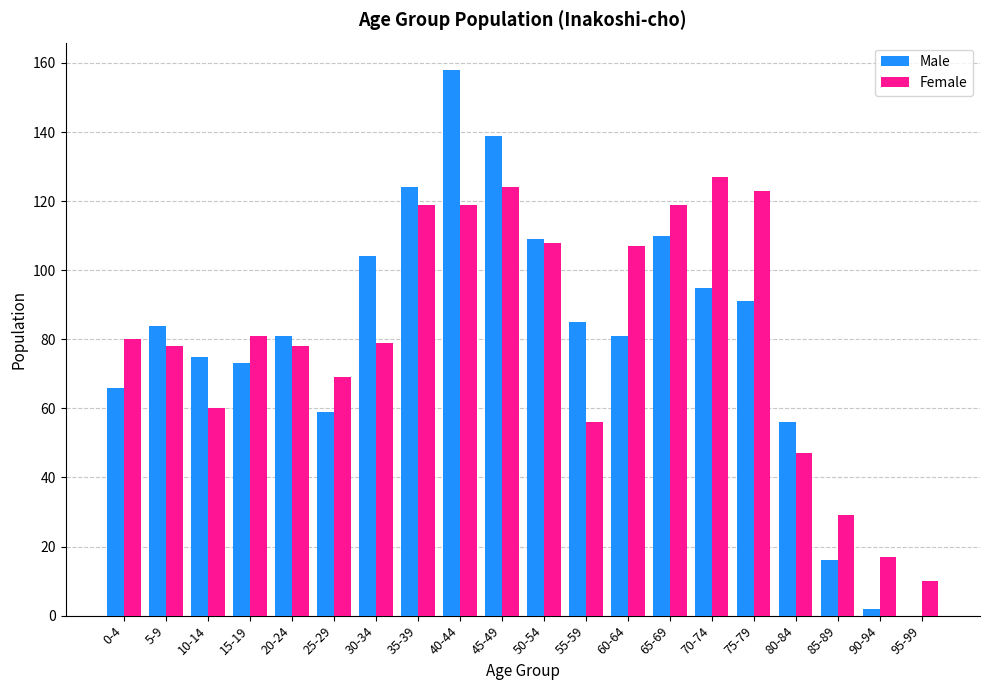

What is the sum of all Male values?

1608